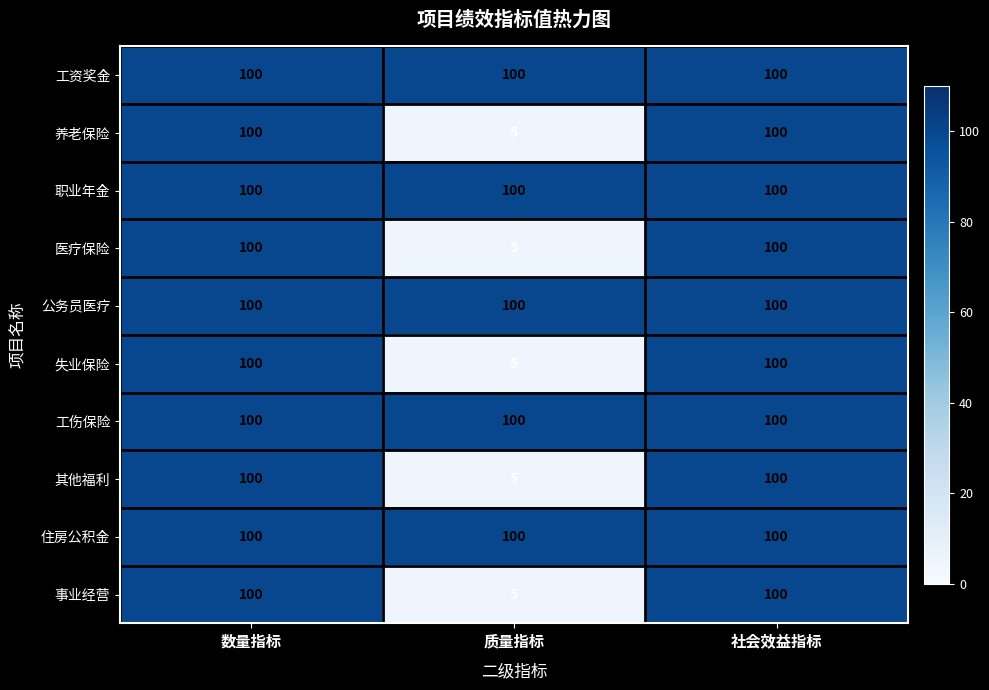

What is the total value across all series at 社会效益指标?

1000